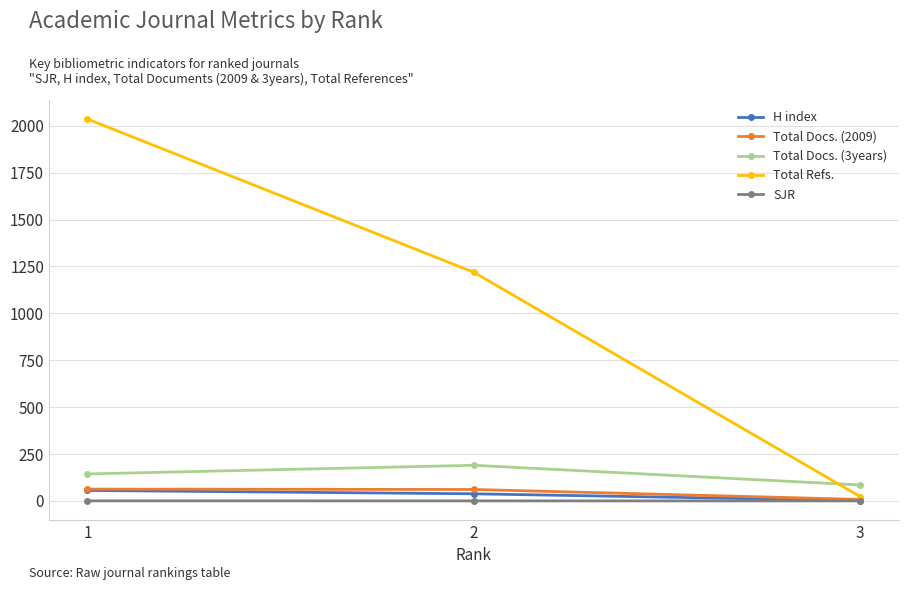

Between 2 and 3, which series saw the biggest shift?

Total Refs.